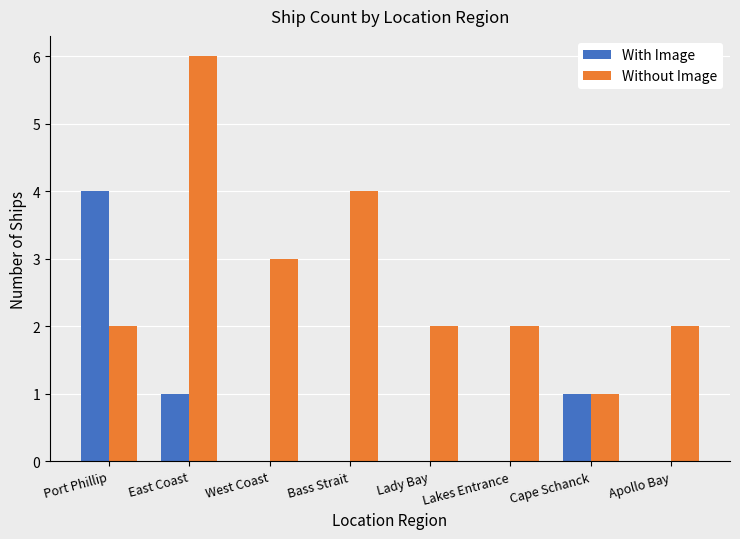

Is the value of Without Image at Apollo Bay greater than the value of With Image at Lady Bay?

Yes